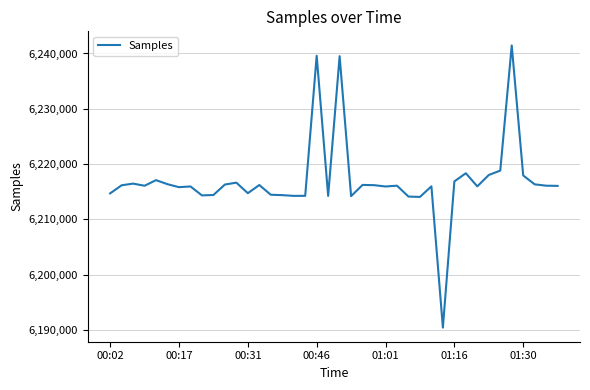

What is the difference between the maximum and minimum values?

51001